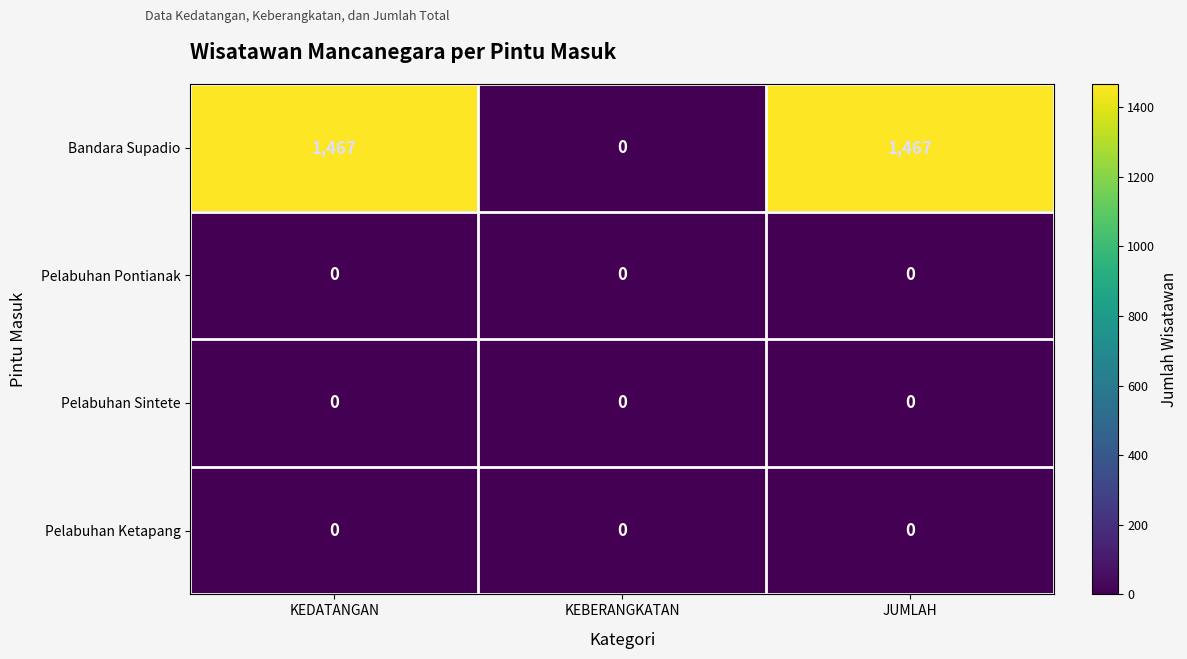

Which category has the lowest value in the Bandara Supadio series?

KEBERANGKATAN